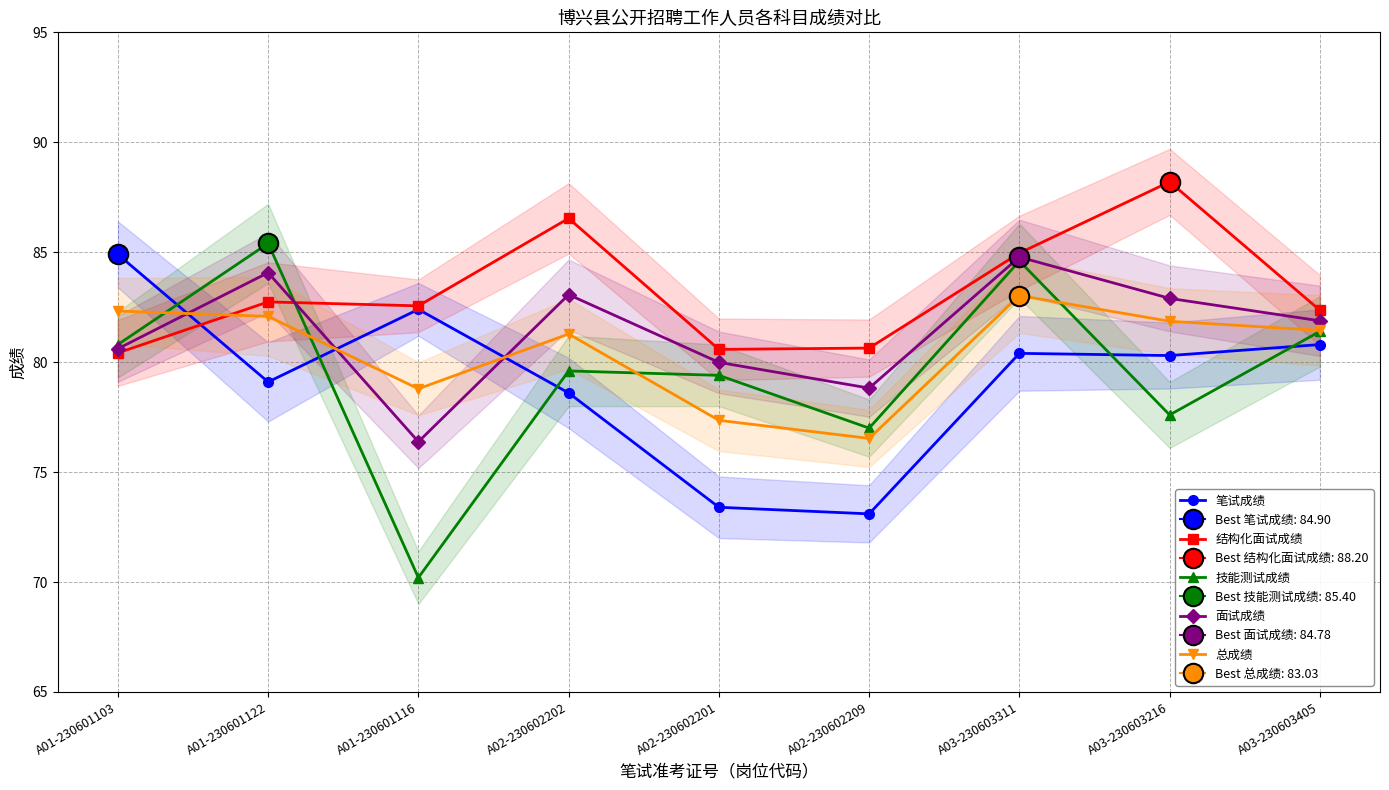

Where is 结构化面试成绩 nearest to the value 84?

A03-230603311